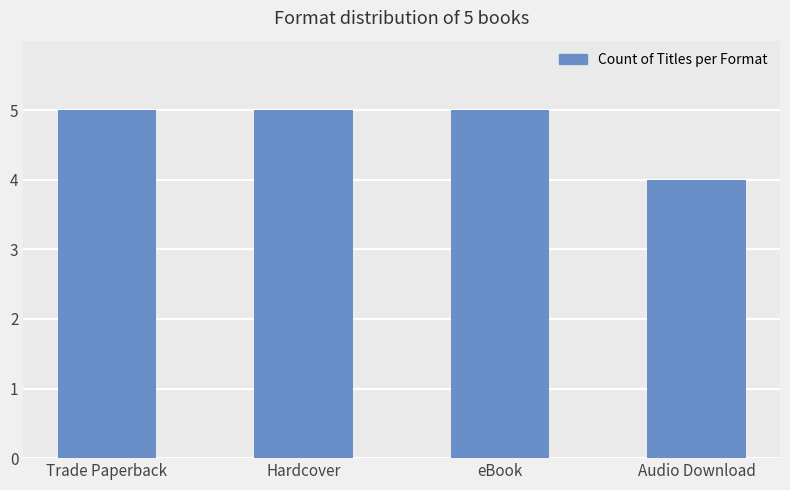

What is the value of the 1st bar from the left?

5